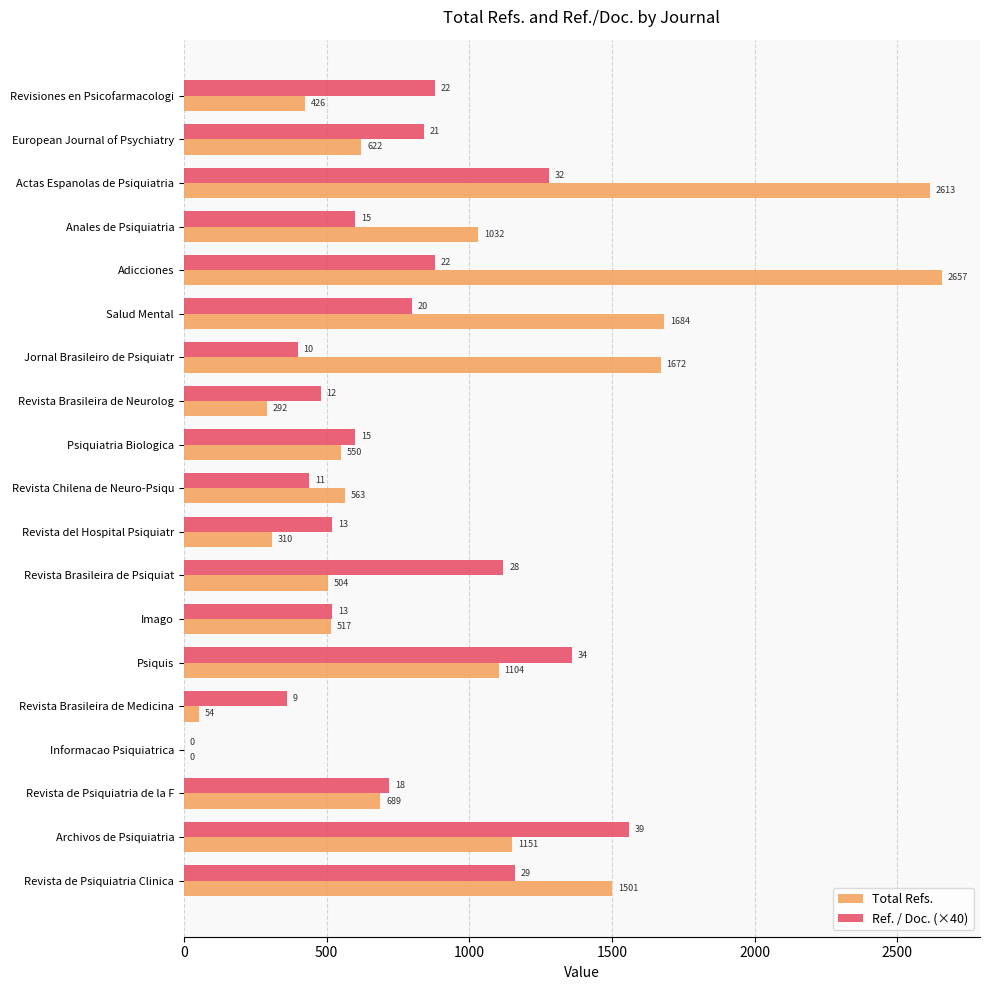

Is the value of Ref. / Doc. (×40) at Psiquis greater than the value of Total Refs. at Revista del Hospital Psiquiatr?

Yes